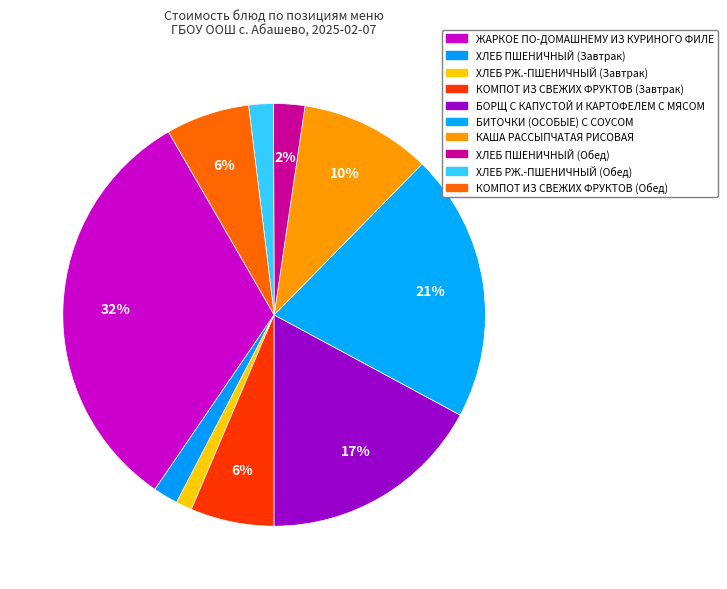

Rank the categories by value from lowest to highest.

ХЛЕБ РЖ.-ПШЕНИЧНЫЙ (Завтрак), ХЛЕБ РЖ.-ПШЕНИЧНЫЙ (Обед), ХЛЕБ ПШЕНИЧНЫЙ (Завтрак), ХЛЕБ ПШЕНИЧНЫЙ (Обед), КОМПОТ ИЗ СВЕЖИХ ФРУКТОВ (Завтрак), КОМПОТ ИЗ СВЕЖИХ ФРУКТОВ (Обед), КАША РАССЫПЧАТАЯ РИСОВАЯ, БОРЩ С КАПУСТОЙ И КАРТОФЕЛЕМ С МЯСОМ, БИТОЧКИ (ОСОБЫЕ) С СОУСОМ, ЖАРКОЕ ПО-ДОМАШНЕМУ ИЗ КУРИНОГО ФИЛЕ